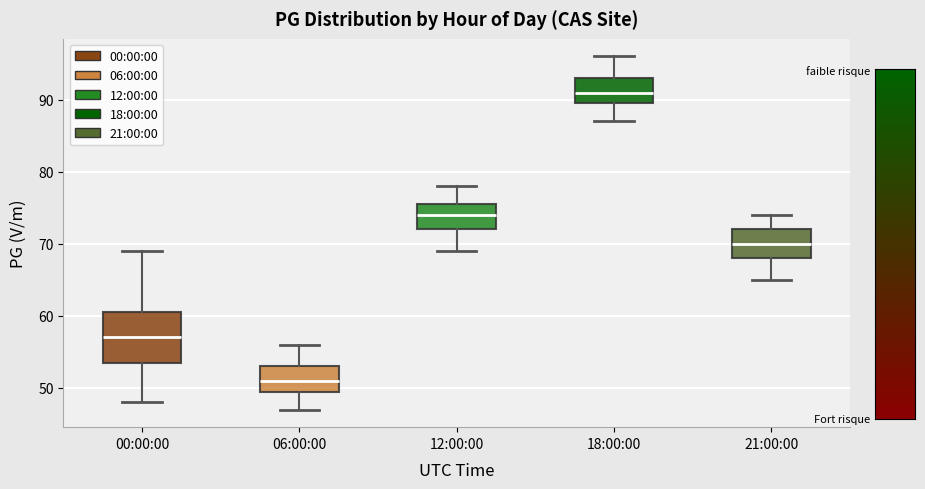

Reading left to right, read every box against the y-axis: the position of its median line, the range the box covers, and the ends of its whiskers. The values are not printed on the chart, so give them approximately, as read against the axis.

00:00:00: median 57, box 54 to 61, whiskers 48 to 69
06:00:00: median 51, box 50 to 53, whiskers 47 to 56
12:00:00: median 74, box 72 to 76, whiskers 69 to 78
18:00:00: median 91, box 90 to 93, whiskers 87 to 96
21:00:00: median 70, box 68 to 72, whiskers 65 to 74